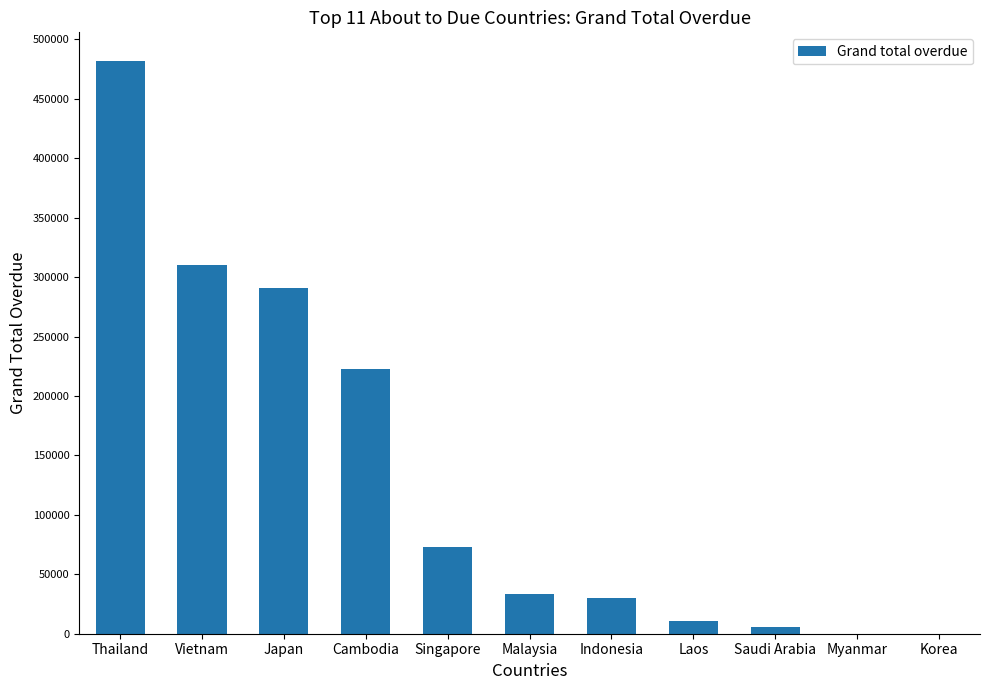

How many values exceed 33334?

6